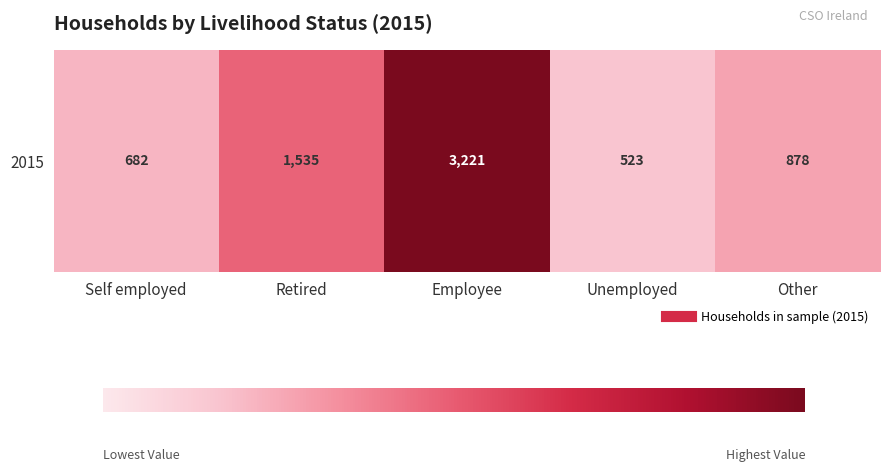

True or false: the data shows 345 at Retired.

False